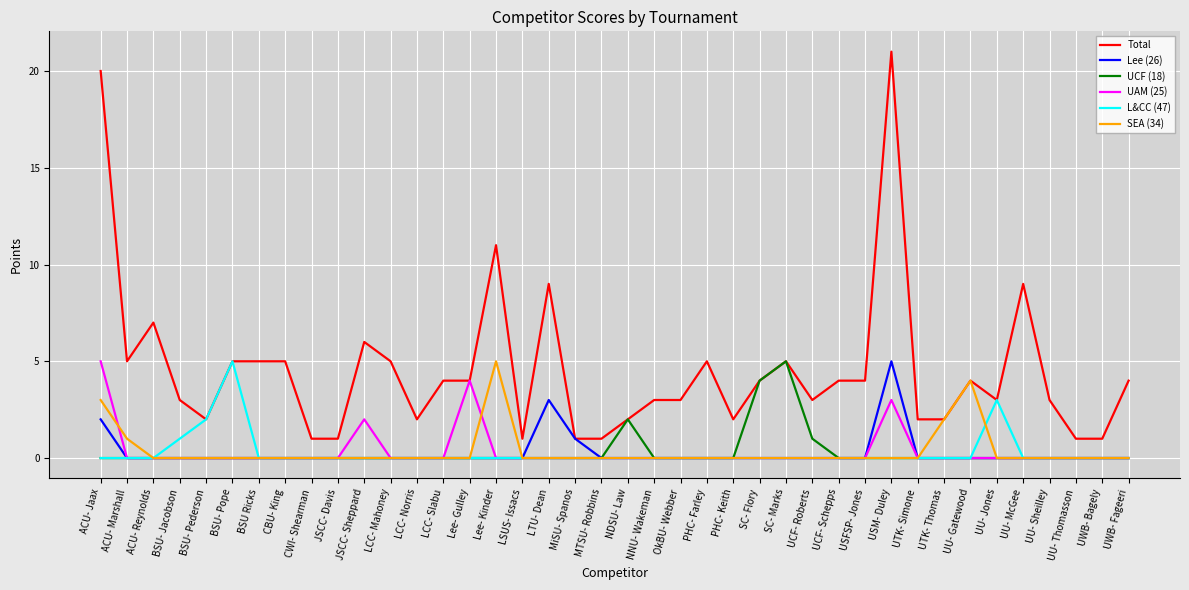

True or false: SEA (34) has a value of 0 at USM- Duley.

True